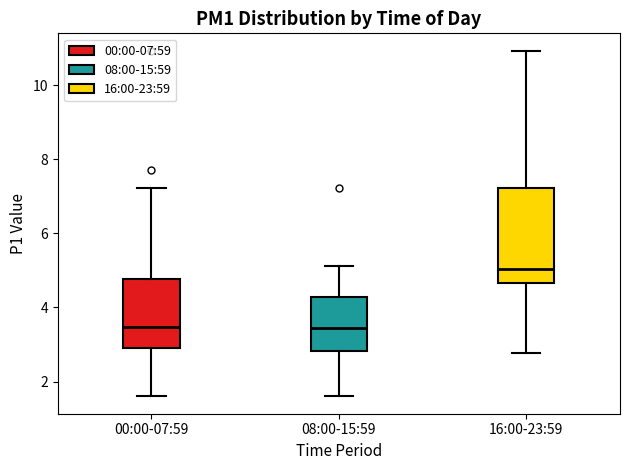

Where does the upper whisker of the box for 16:00-23:59 end on the y-axis? The values are not printed on the chart, so give them approximately, as read against the axis.

11.0